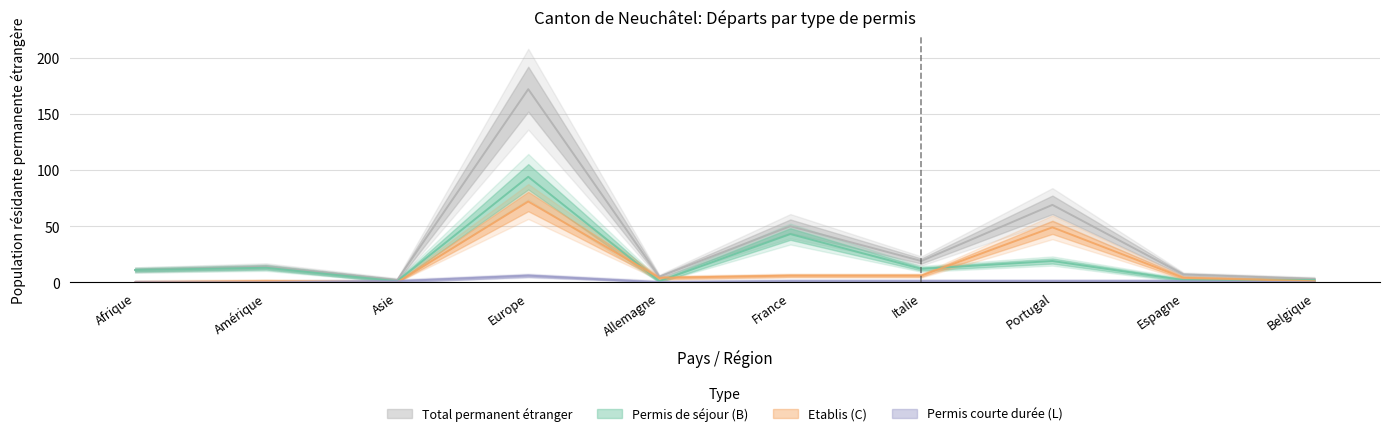

Count the number of data series in this chart.

4